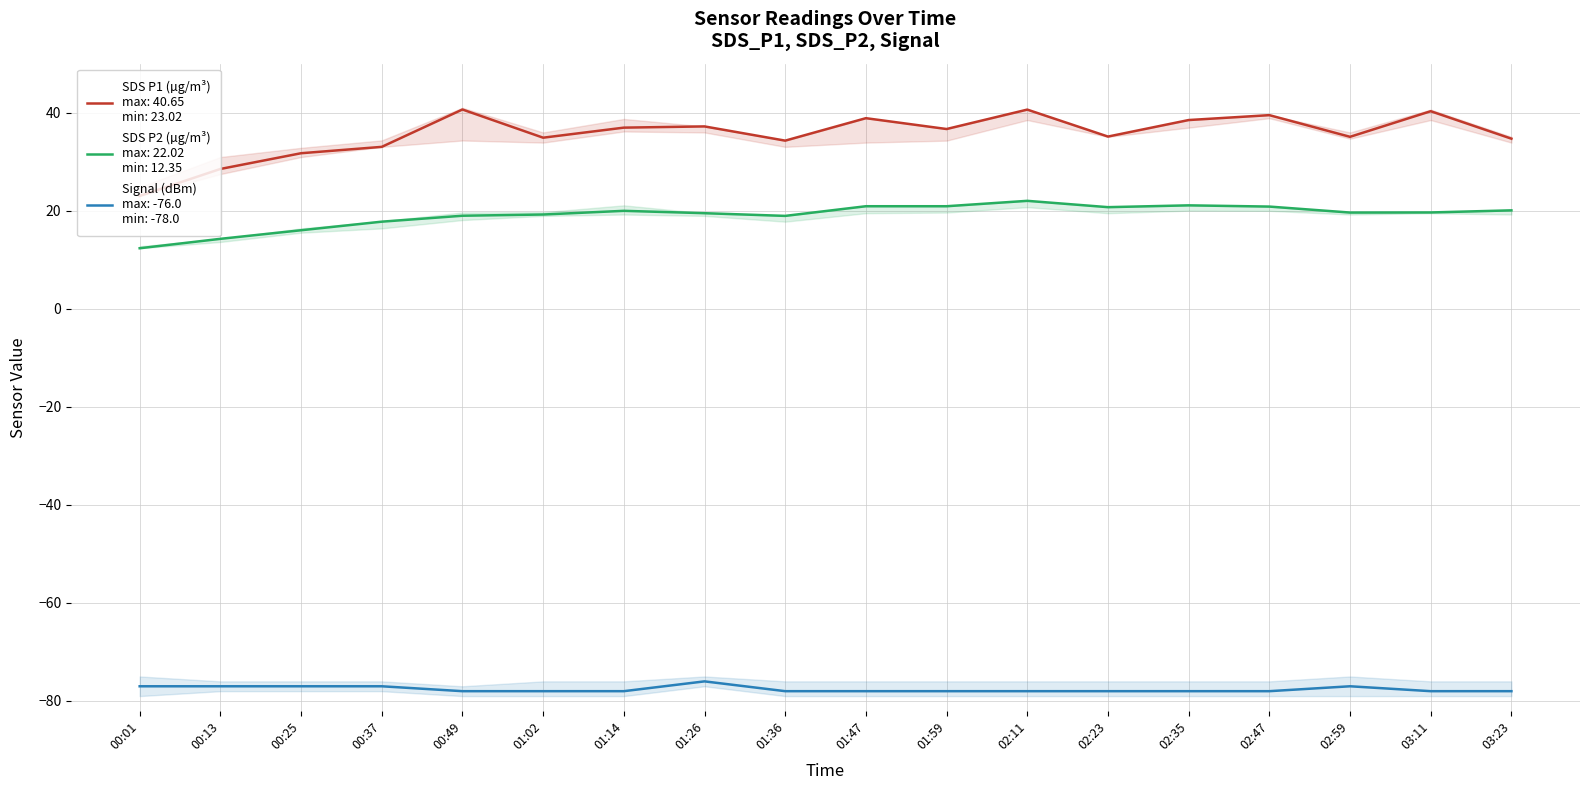

Reading left to right, transcribe all the data shown in this chart.

SDS_P1: 23.0	28.5	31.7	33.0	40.6	34.9	37.0	37.2	34.3	38.9	36.7	40.6	35.1	38.5	39.5	35.1	40.3	34.7
SDS_P2: 12.3	14.3	16.0	17.8	19.0	19.2	20.0	19.5	18.9	20.9	20.9	22.0	20.7	21.1	20.9	19.6	19.6	20.1
Signal: -77.0	-77.0	-77.0	-77.0	-78.0	-78.0	-78.0	-76.0	-78.0	-78.0	-78.0	-78.0	-78.0	-78.0	-78.0	-77.0	-78.0	-78.0